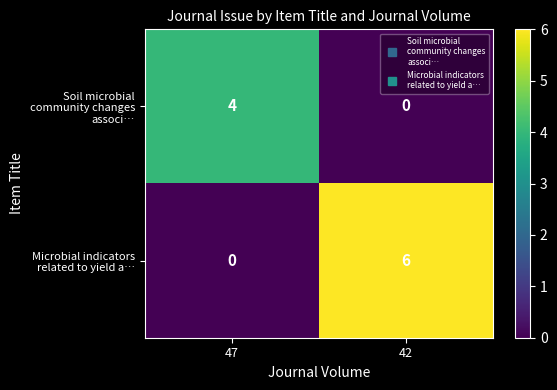

What is the difference between the highest and lowest values at 42?

6